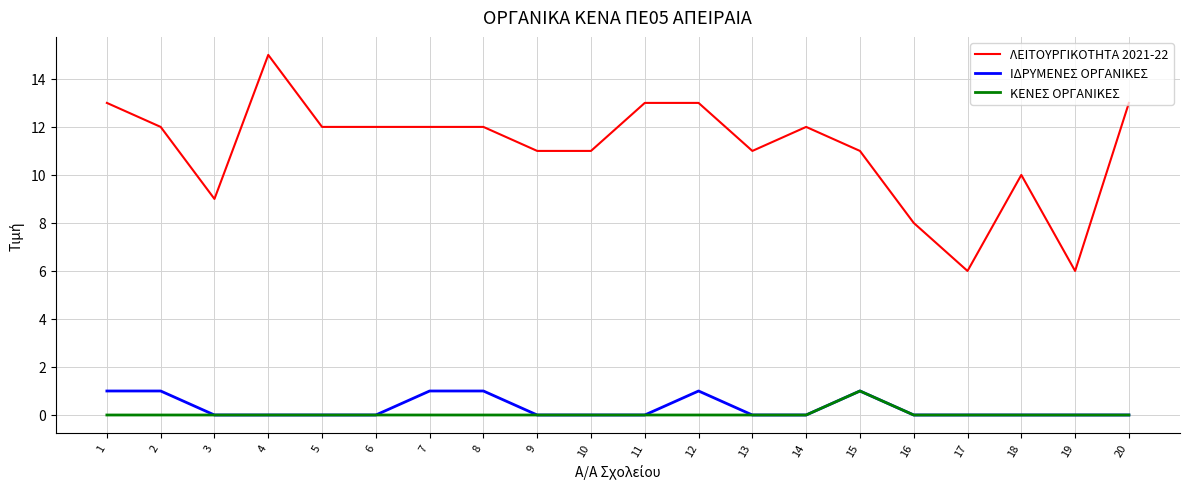

What is the spread (max minus min) of values at 16?

8